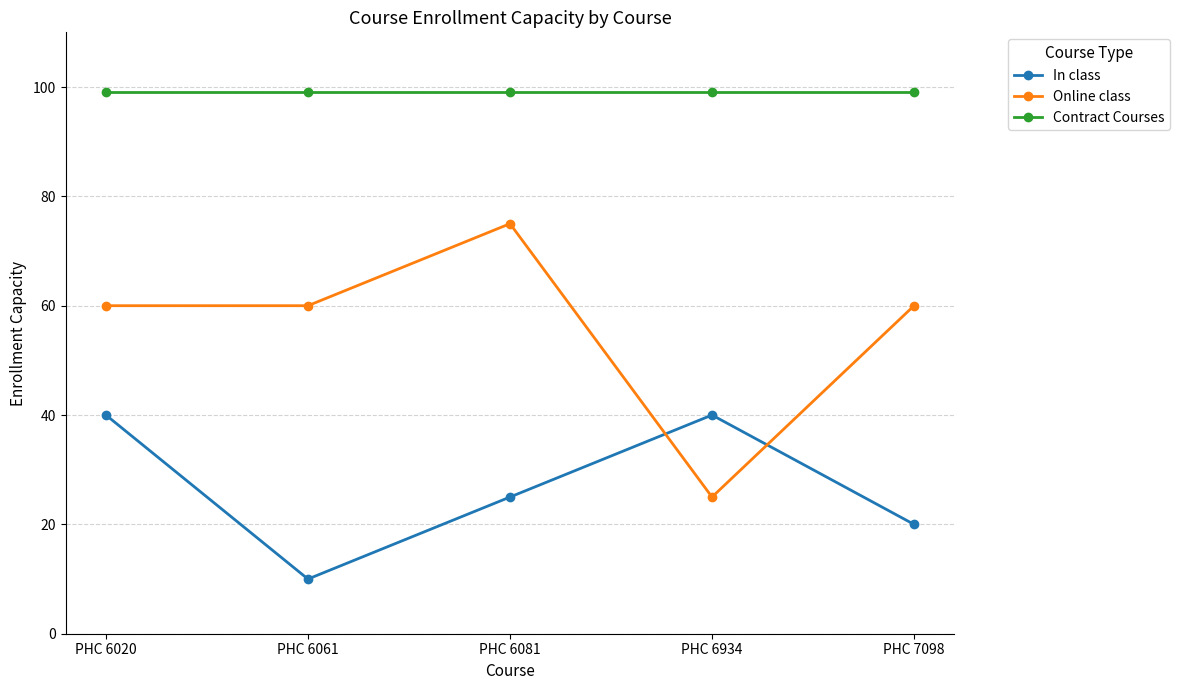

What is the value of the Online class point at the 2nd from the left?

60